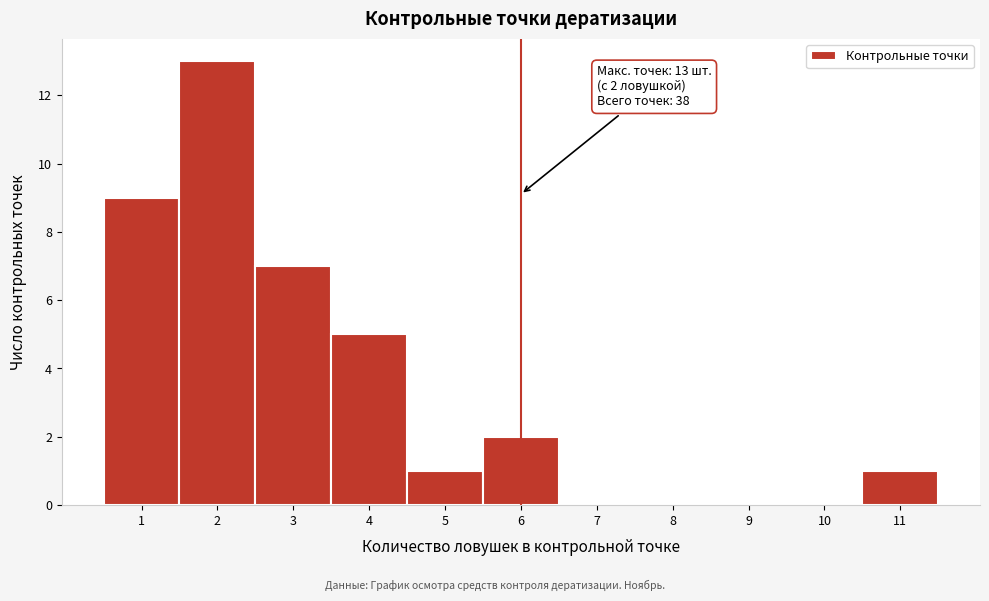

Reading left to right, extract all data points from this chart.

1=9	2=13	3=7	4=5	5=1	6=2	7=0	8=0	9=0	10=0	11=1